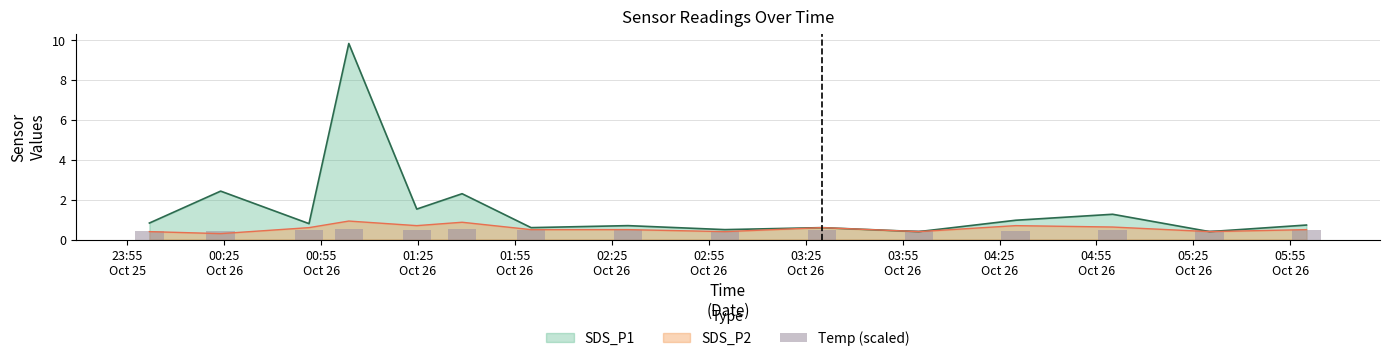

What is the highest value of the SDS_P1 series?

9.8